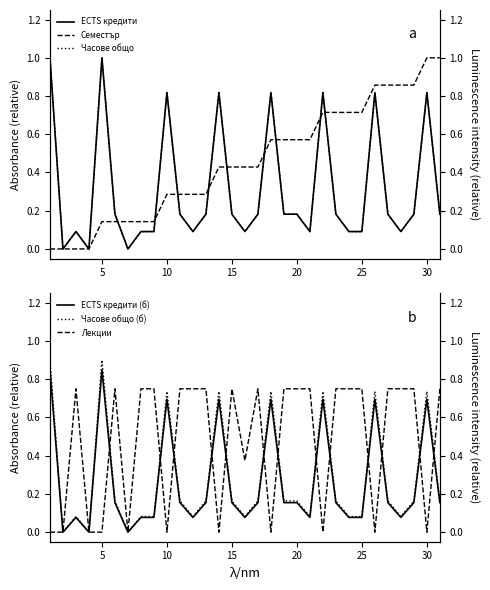

After their last crossing, which series has the higher values: Часове общо (б) or Лекции?

Лекции